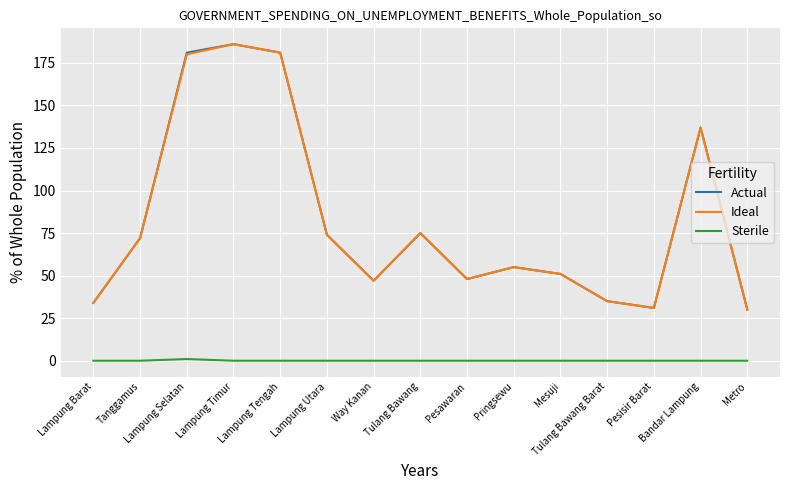

At which category is the sum across all series the highest?

Lampung Timur